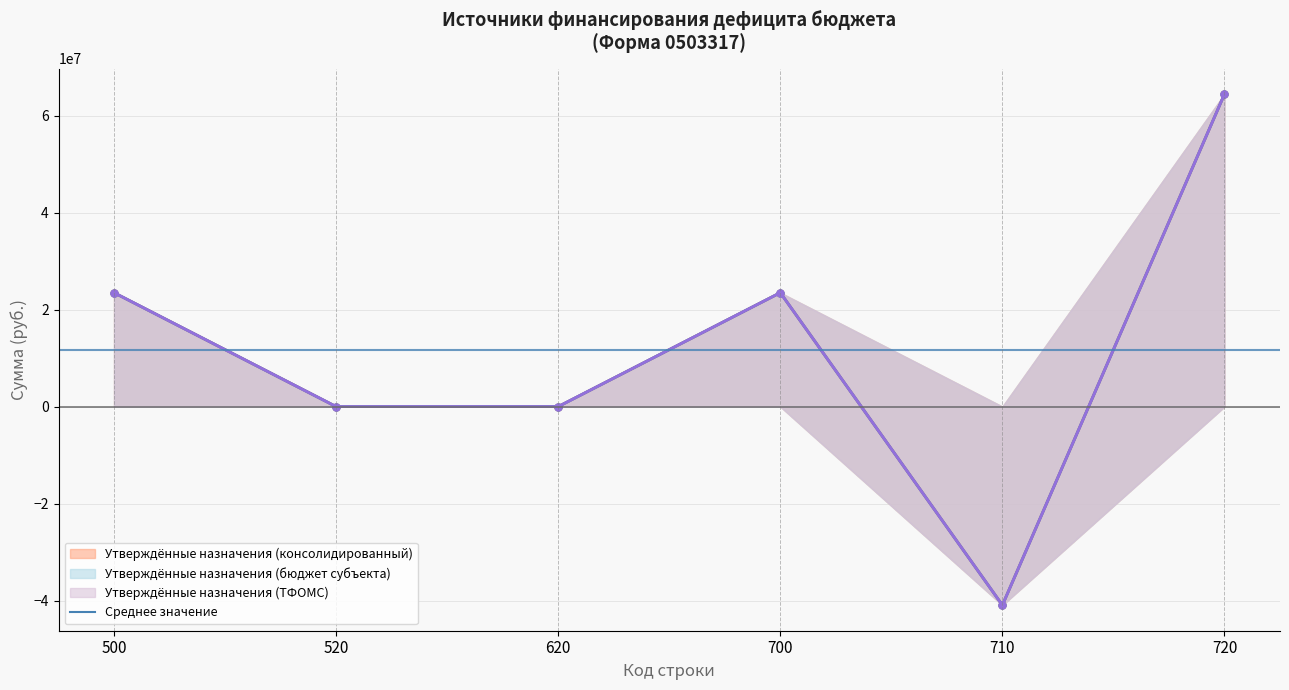

Where is the first local minimum for Утверждённые назначения (бюджет субъекта)?

710